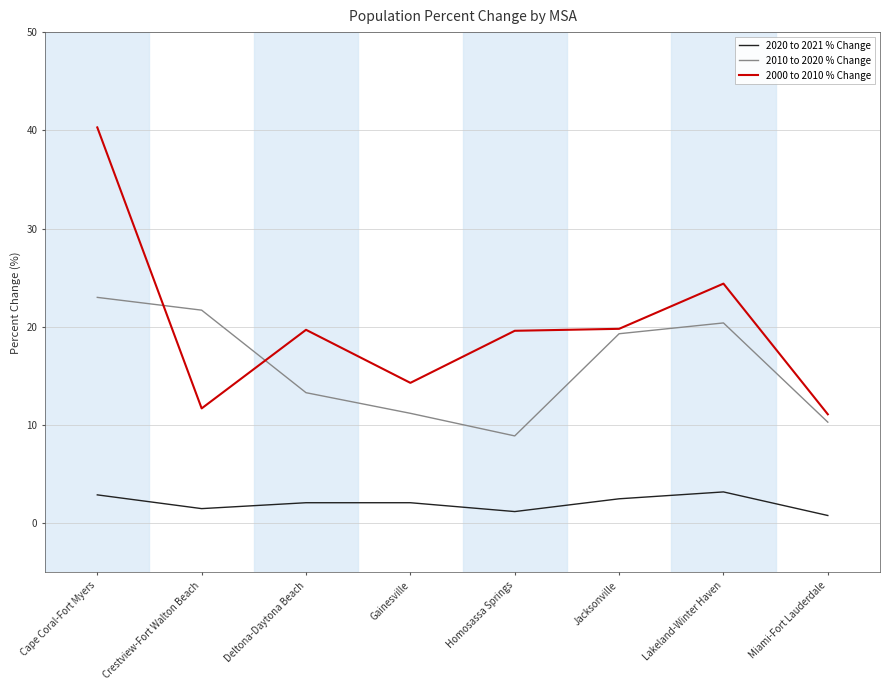

True or false: 2000 to 2010 % Change and 2020 to 2021 % Change cross at least once.

False